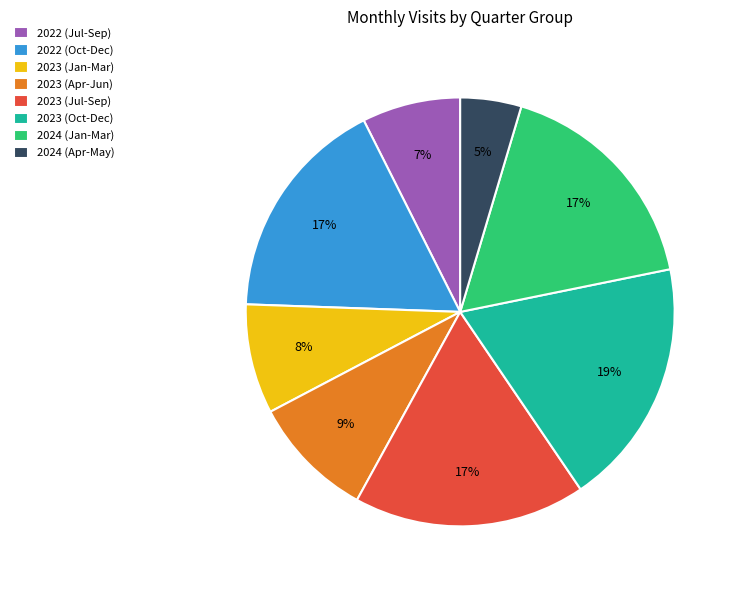

Do 2024 (Jan-Mar) and 2023 (Jan-Mar) together represent more than half of the pie?

No